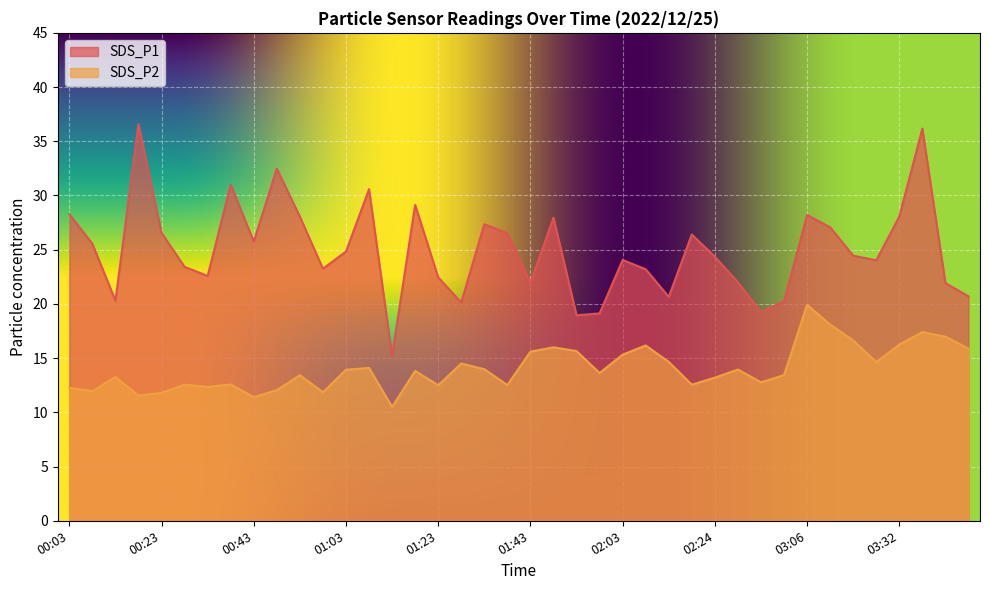

What is the lowest value of the SDS_P2 series?

10.5